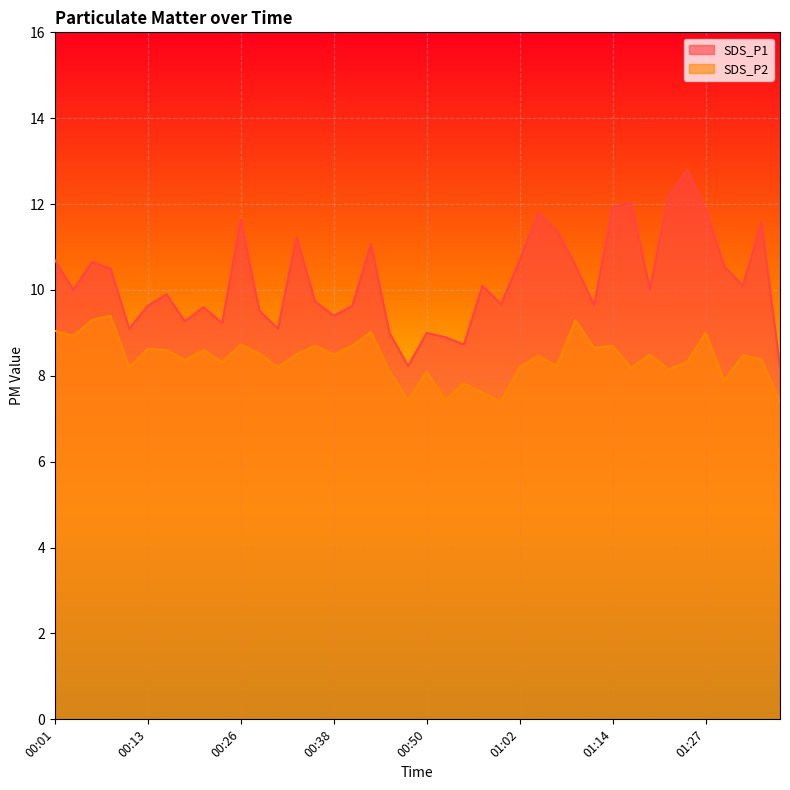

Is it true that SDS_P1 equals 8.2 at 01:36?

True